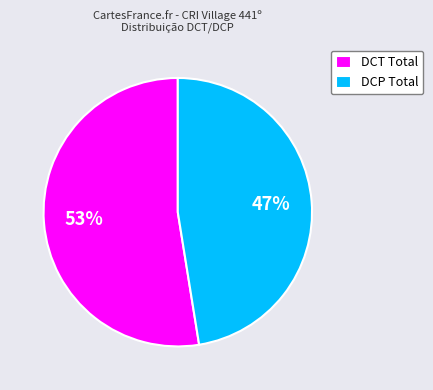

Which slice is the smallest?

DCP Total